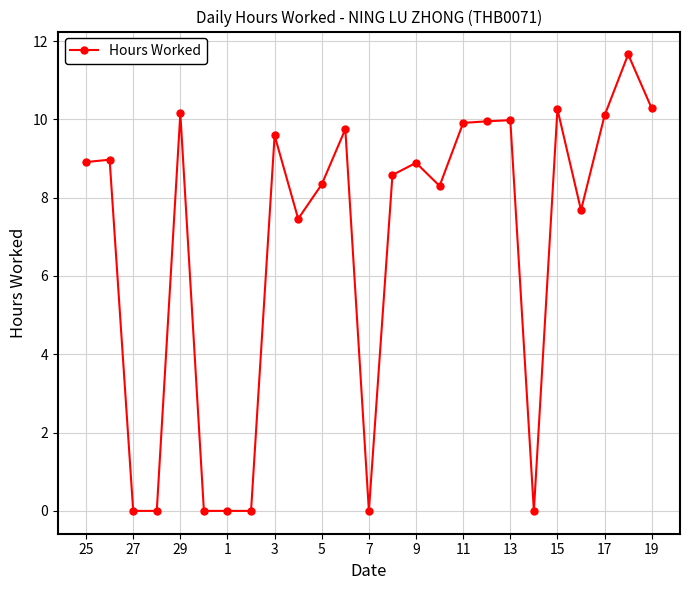

Does the chart have visible grid lines?

Yes